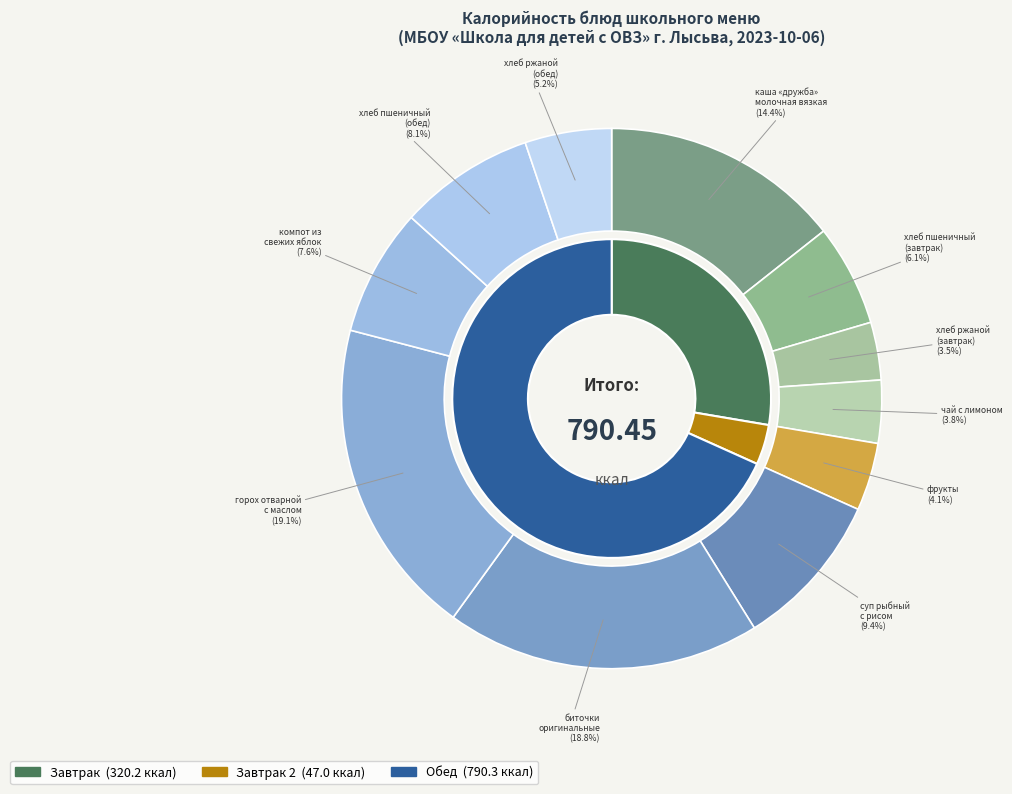

Which category has the biggest portion of the pie?

горох отварной
с маслом